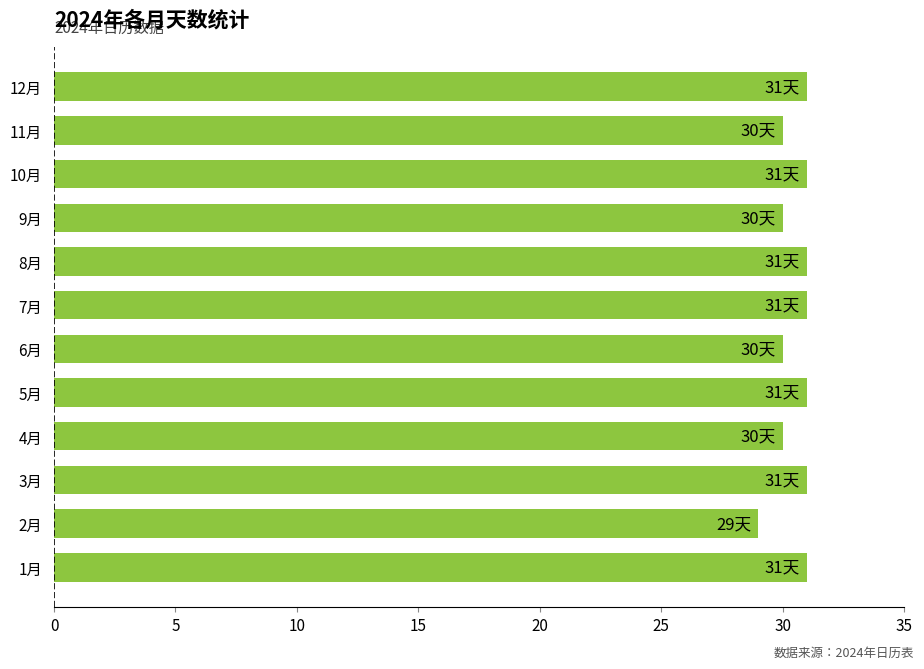

What is the change in value from 2月 to 9月?

+1